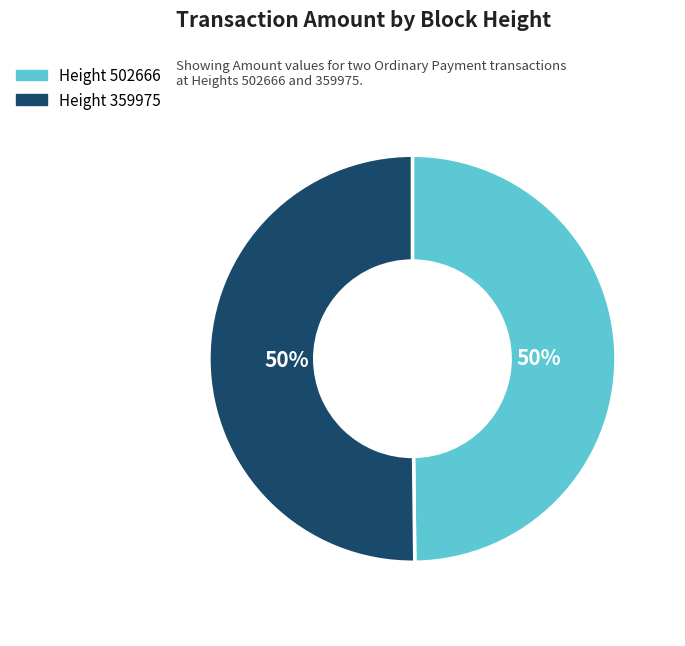

To the nearest percent, what is the average slice percentage?

50%